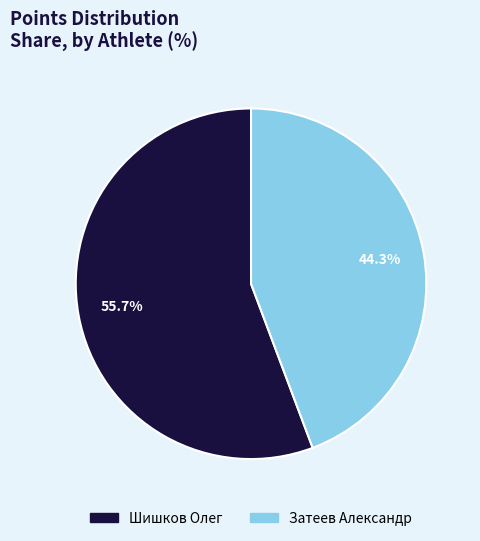

Is there any slice that represents more than half of the pie?

Yes